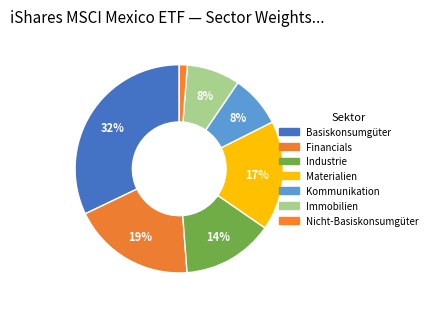

Is there any slice that represents more than half of the pie?

No